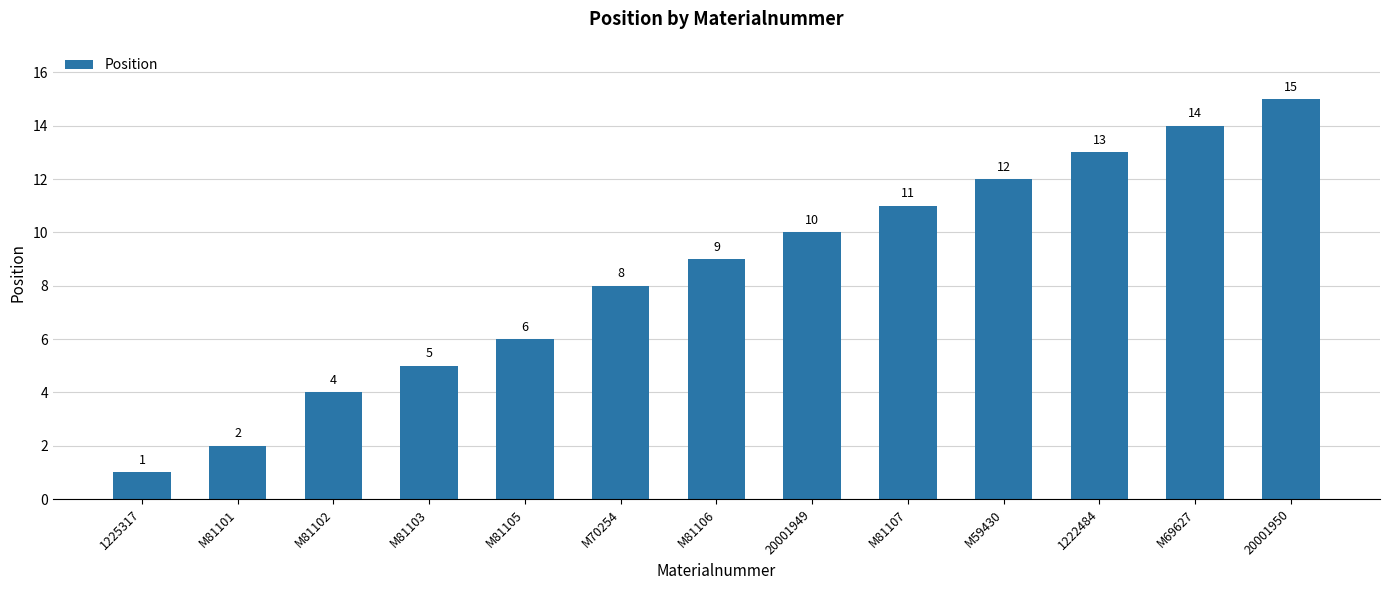

Reading left to right, transcribe all the data shown in this chart.

1225317=1	M81101=2	M81102=4	M81103=5	M81105=6	M70254=8	M81106=9	20001949=10	M81107=11	M59430=12	1222484=13	M69627=14	20001950=15